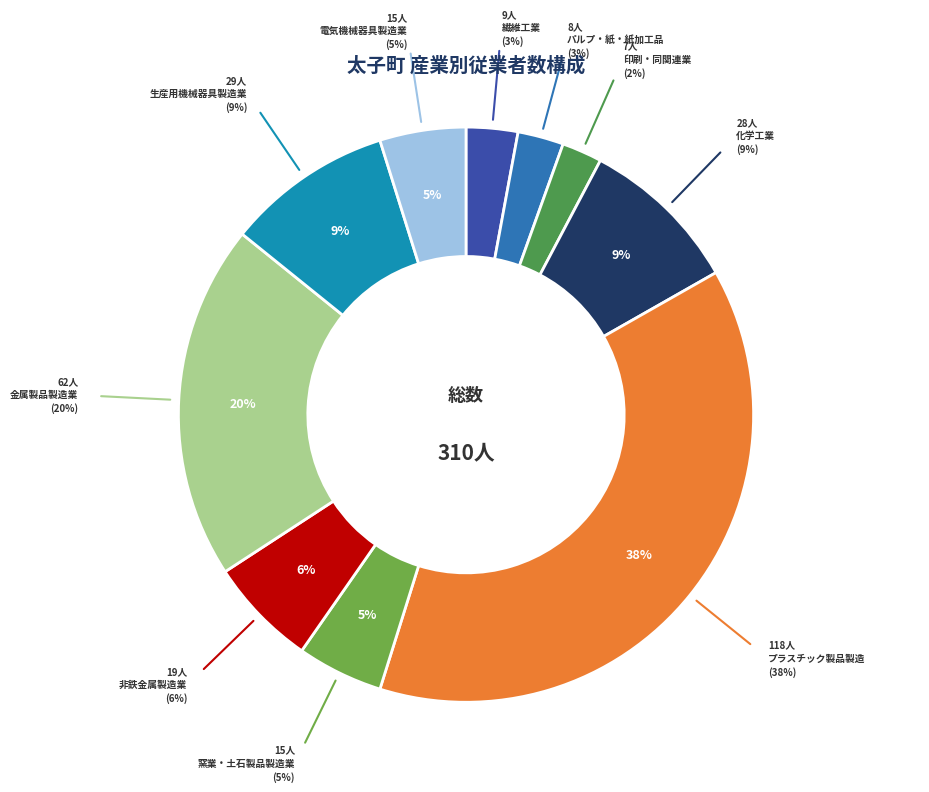

Count the number of slices in the pie.

10